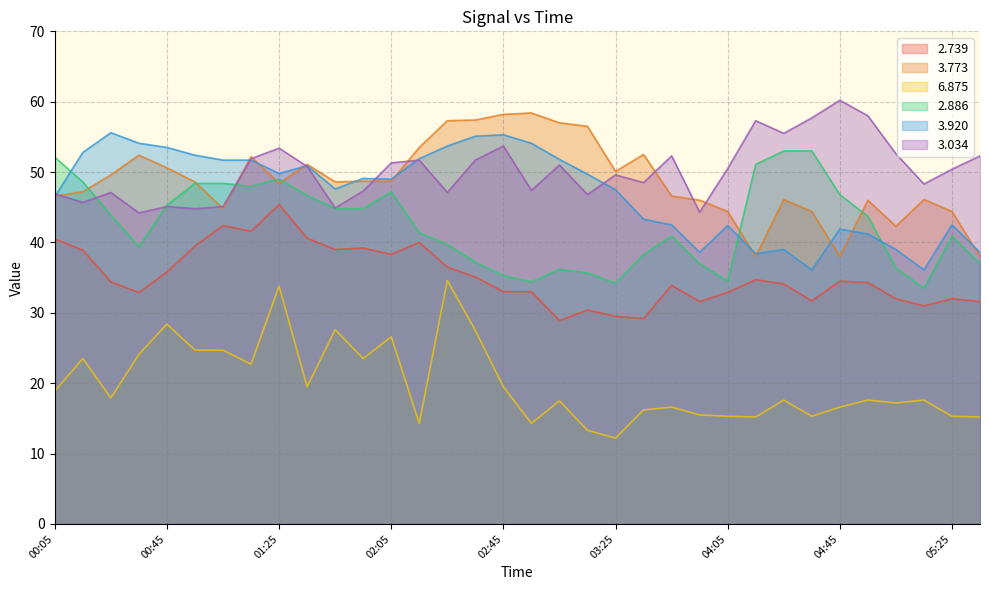

Does the chart display data point markers on the line(s)?

No